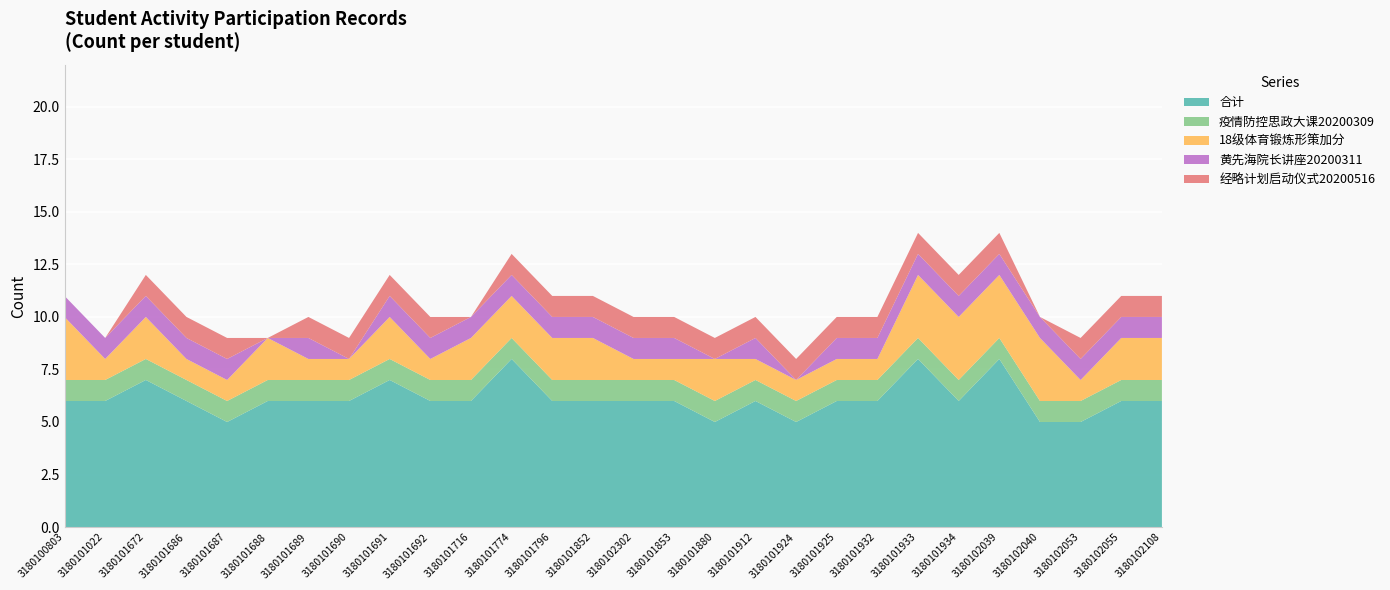

Reading left to right, extract all data points from this chart.

合计: 3180100803=6	3180101022=6	3180101672=7	3180101686=6	3180101687=5	3180101688=6	3180101689=6	3180101690=6	3180101691=7	3180101692=6	3180101716=6	3180101774=8	3180101796=6	3180101852=6	3180102302=6	3180101853=6	3180101880=5	3180101912=6	3180101924=5	3180101925=6	3180101932=6	3180101933=8	3180101934=6	3180102039=8	3180102040=5	3180102053=5	3180102055=6	3180102108=6
疫情防控思政大课20200309: 3180100803=1	3180101022=1	3180101672=1	3180101686=1	3180101687=1	3180101688=1	3180101689=1	3180101690=1	3180101691=1	3180101692=1	3180101716=1	3180101774=1	3180101796=1	3180101852=1	3180102302=1	3180101853=1	3180101880=1	3180101912=1	3180101924=1	3180101925=1	3180101932=1	3180101933=1	3180101934=1	3180102039=1	3180102040=1	3180102053=1	3180102055=1	3180102108=1
18级体育锻炼形策加分: 3180100803=3	3180101022=1	3180101672=2	3180101686=1	3180101687=1	3180101688=2	3180101689=1	3180101690=1	3180101691=2	3180101692=1	3180101716=2	3180101774=2	3180101796=2	3180101852=2	3180102302=1	3180101853=1	3180101880=2	3180101912=1	3180101924=1	3180101925=1	3180101932=1	3180101933=3	3180101934=3	3180102039=3	3180102040=3	3180102053=1	3180102055=2	3180102108=2
黄先海院长讲座20200311: 3180100803=1	3180101022=1	3180101672=1	3180101686=1	3180101687=1	3180101688=0	3180101689=1	3180101690=0	3180101691=1	3180101692=1	3180101716=1	3180101774=1	3180101796=1	3180101852=1	3180102302=1	3180101853=1	3180101880=0	3180101912=1	3180101924=0	3180101925=1	3180101932=1	3180101933=1	3180101934=1	3180102039=1	3180102040=1	3180102053=1	3180102055=1	3180102108=1
经略计划启动仪式20200516: 3180100803=0	3180101022=0	3180101672=1	3180101686=1	3180101687=1	3180101688=0	3180101689=1	3180101690=1	3180101691=1	3180101692=1	3180101716=0	3180101774=1	3180101796=1	3180101852=1	3180102302=1	3180101853=1	3180101880=1	3180101912=1	3180101924=1	3180101925=1	3180101932=1	3180101933=1	3180101934=1	3180102039=1	3180102040=0	3180102053=1	3180102055=1	3180102108=1